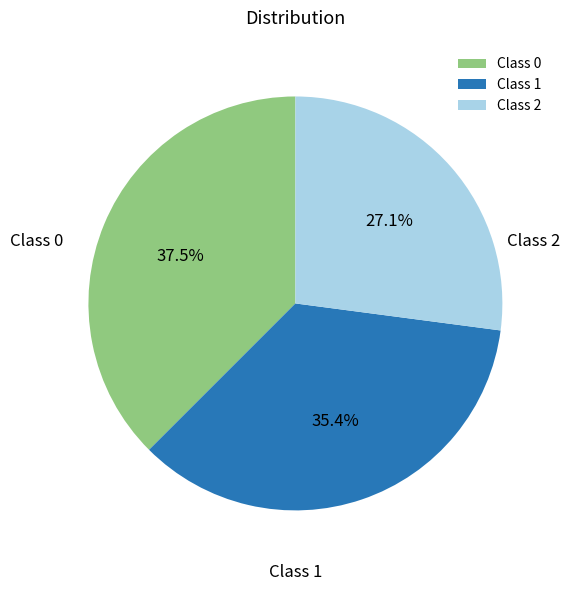

To the nearest percent, what is the difference between the largest and smallest slice percentages?

10%